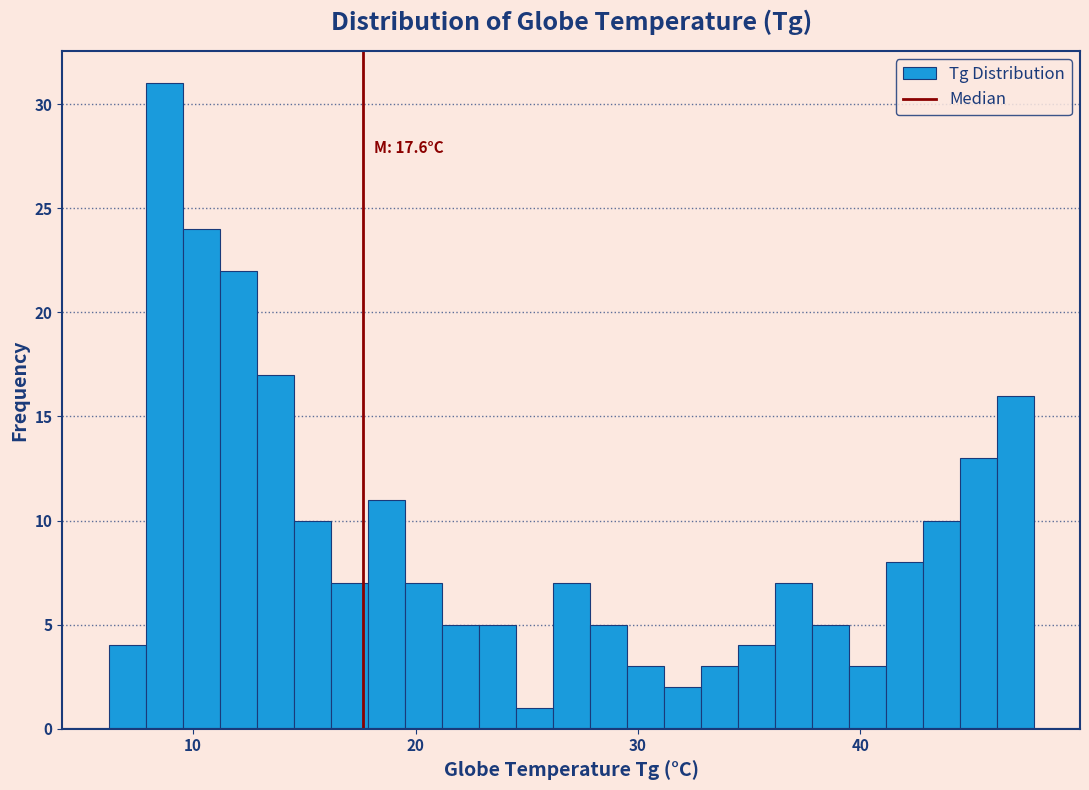

Around what value on the x-axis is the tallest bar? Give the approximate position of its centre, as read against the axis.

9